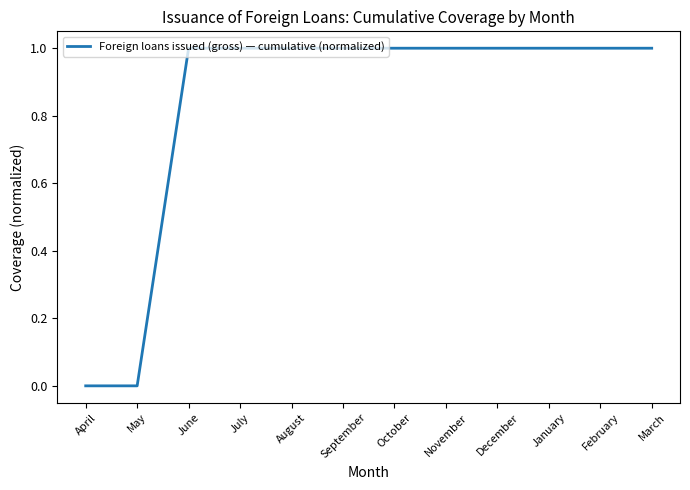

Approximately how many times larger is the value at June compared to July?

1.0